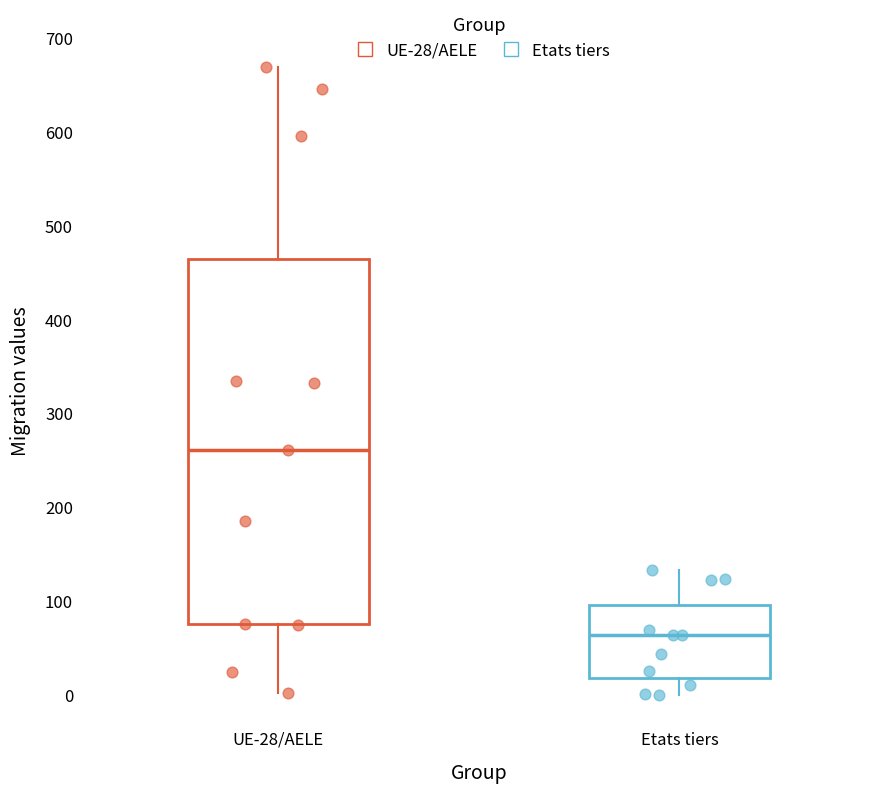

Which box's median line is the lowest?

Etats tiers